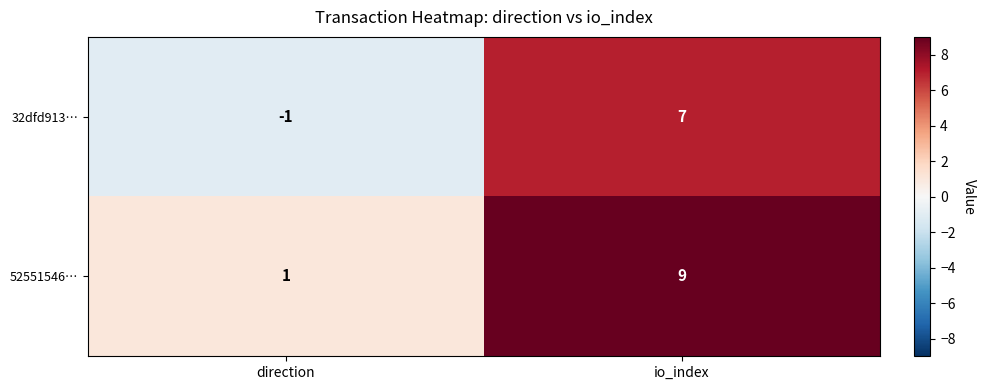

The value of 32dfd913… at io_index is 5. True or false?

False